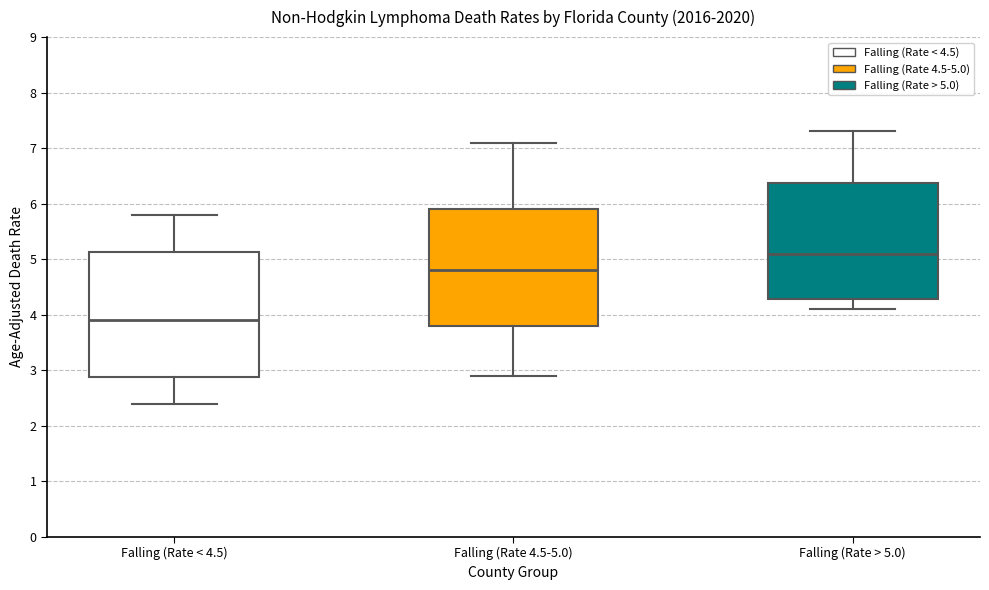

Which box is the tallest, from its lower edge to its upper edge?

Falling (Rate < 4.5)